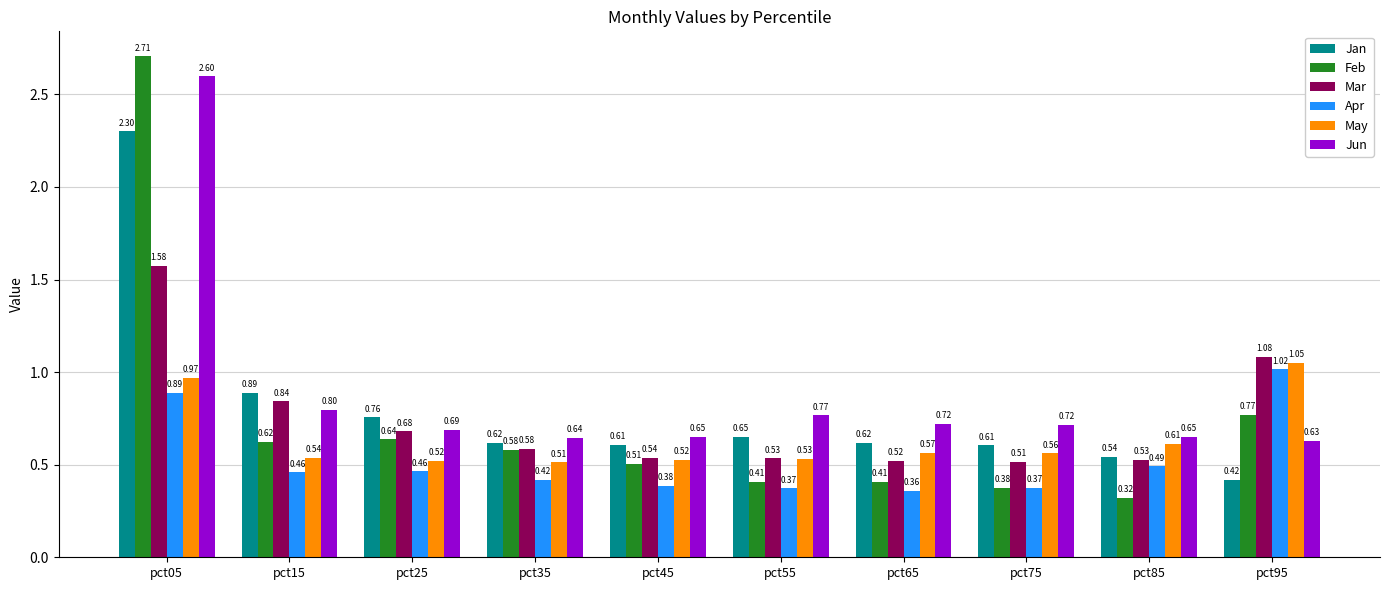

At which category is the sum across all series the highest?

pct05